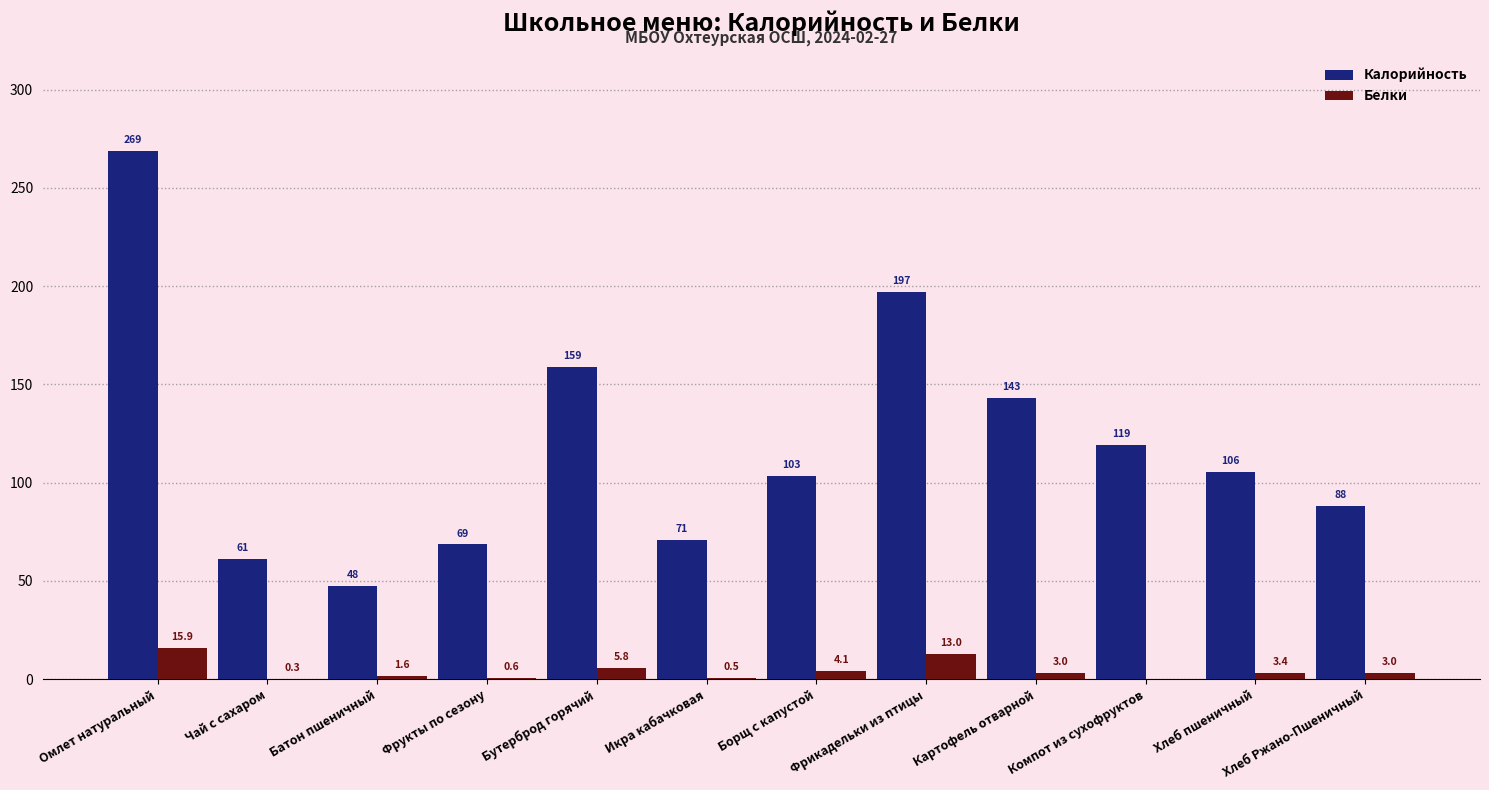

Which category has the highest value across all series?

Омлет натуральный